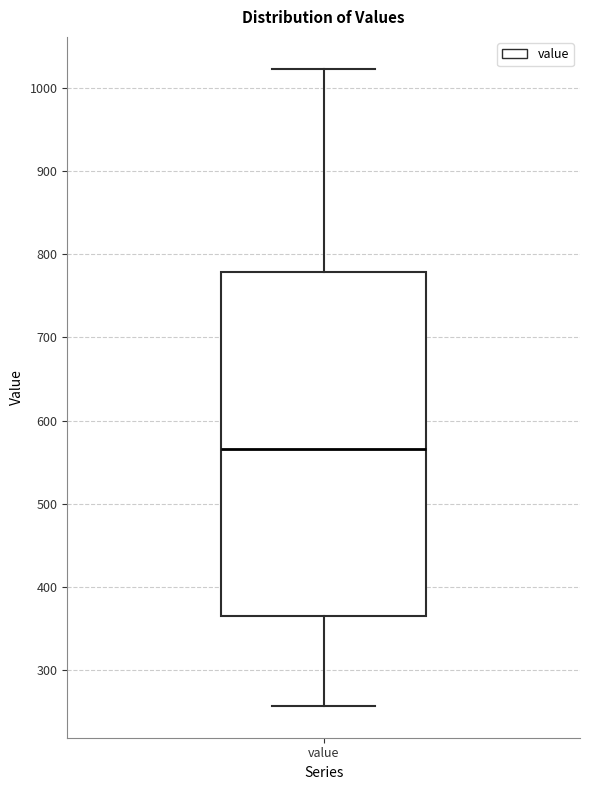

Transcribe this box plot: give where the median line is, the range the box spans, and where the two whiskers end, as read against the y-axis. The values are not printed on the chart, so give them approximately, as read against the axis.

median 570, box 360 to 780, whiskers 260 to 1020